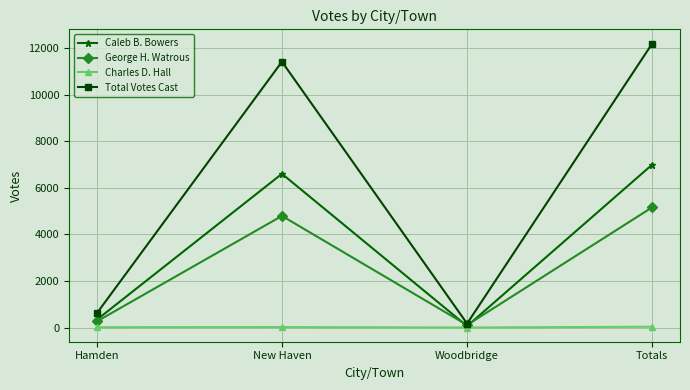

What position from the left is New Haven?

2